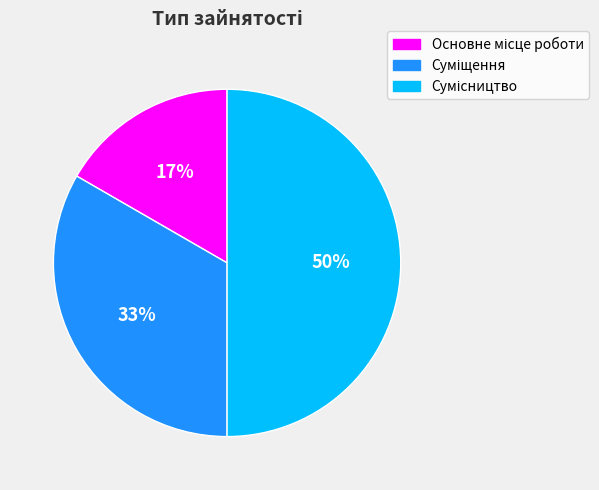

To the nearest percent, what is the average slice percentage?

33%